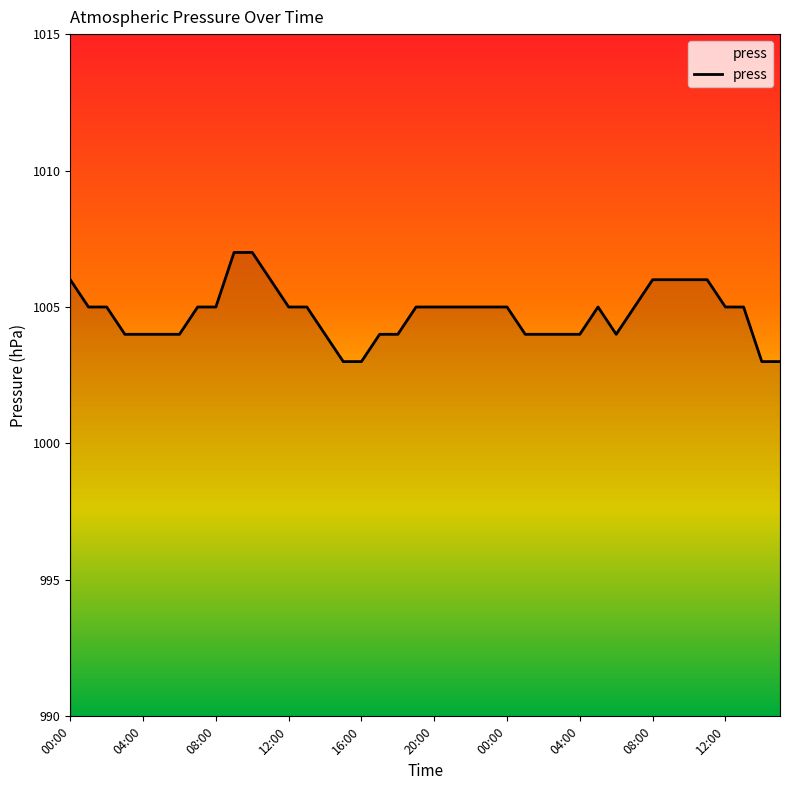

What is the difference between the maximum and minimum values?

4